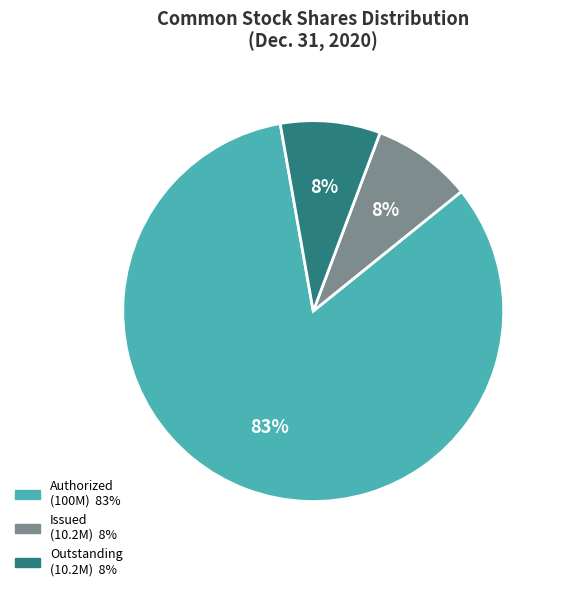

To the nearest percent, what is the average slice percentage?

33%